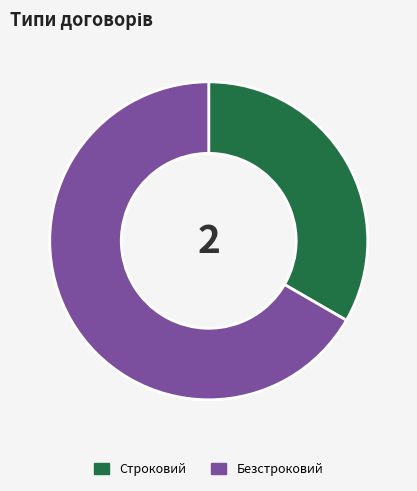

The Строковий slice represents 33% of the pie. True or false?

True